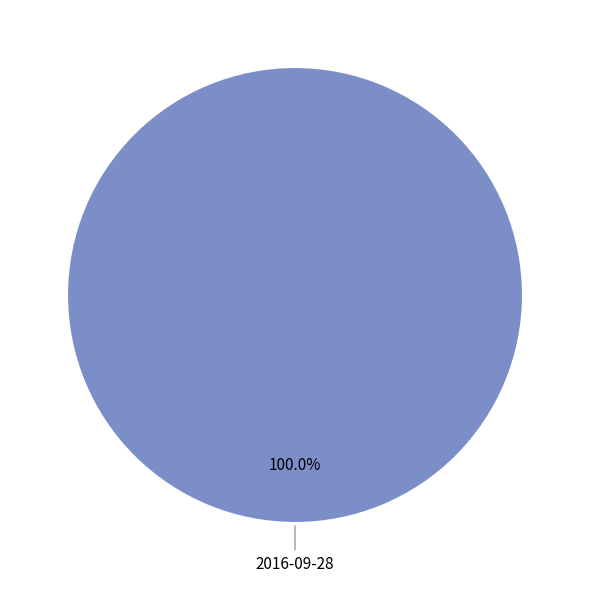

Which slice represents more than half of the pie?

2016-09-28